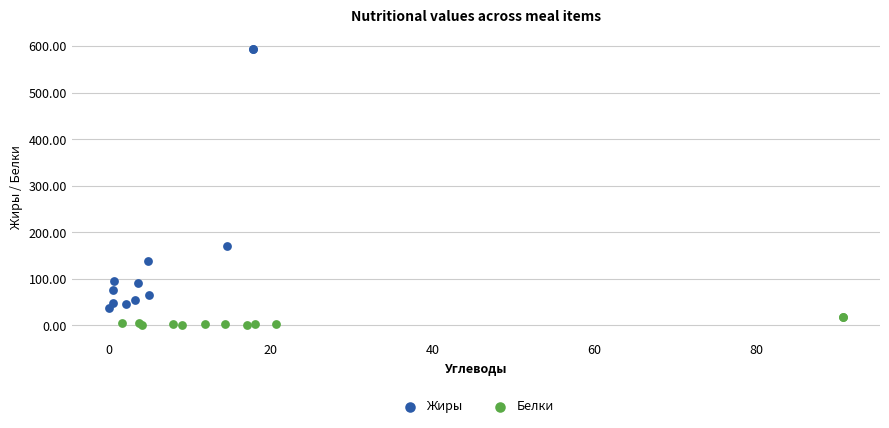

Which series reaches the minimum Y coordinate?

Белки